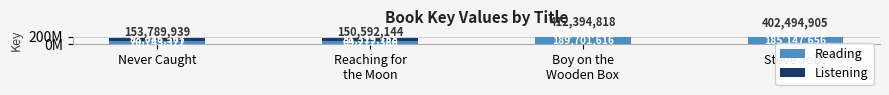

At how many categories does at least one series exceed 215227512?

2